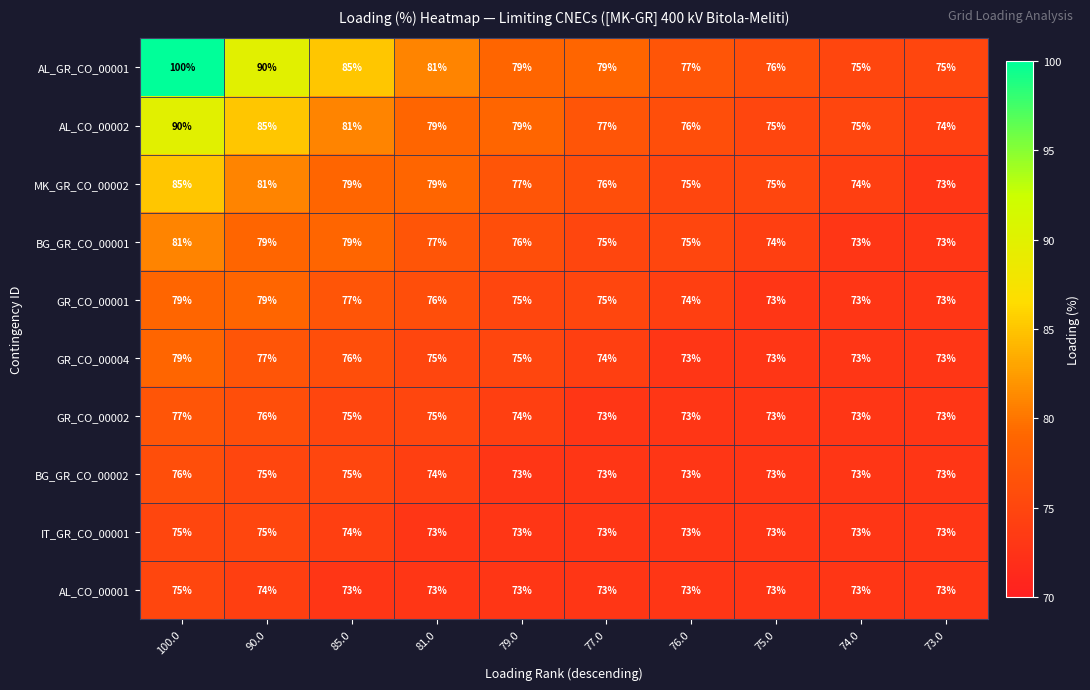

What is the approximate value of BG_GR_CO_00001 at 73.0?

73